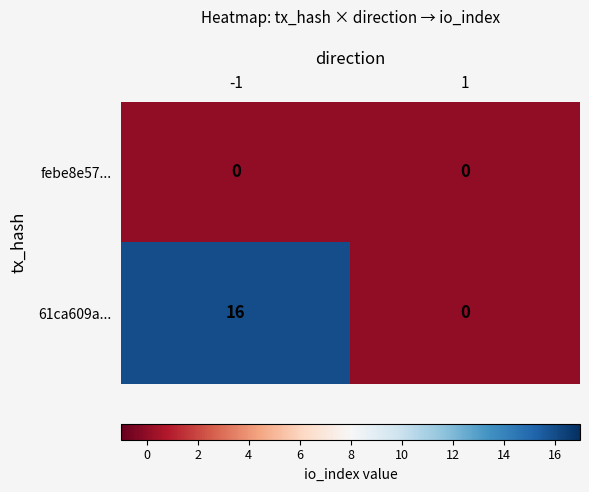

Which series has the widest spread of values?

61ca609a...